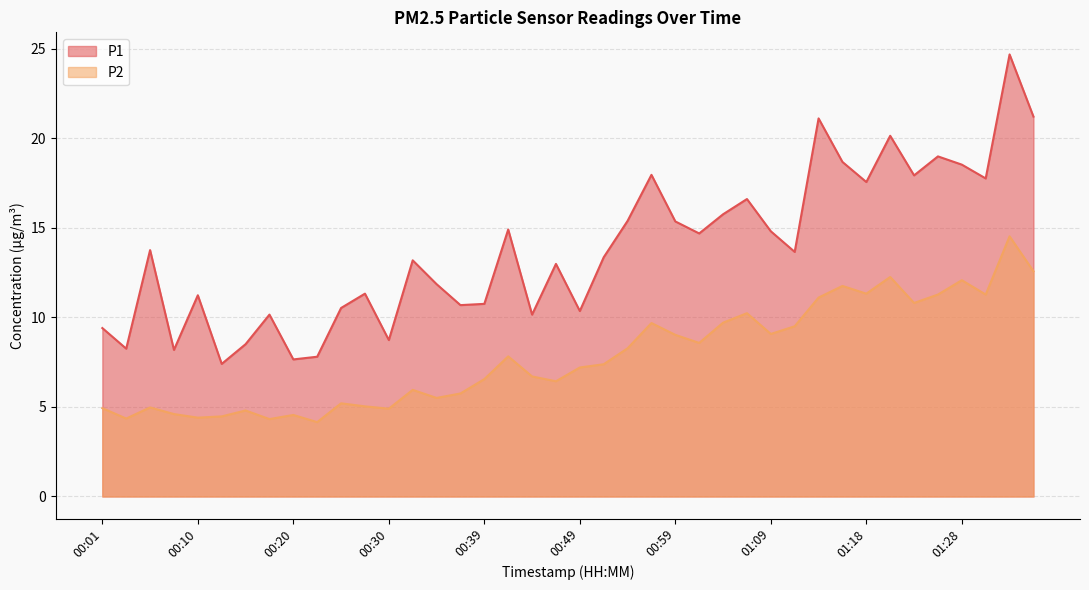

List the series in order of their peak value, highest first.

P1, P2